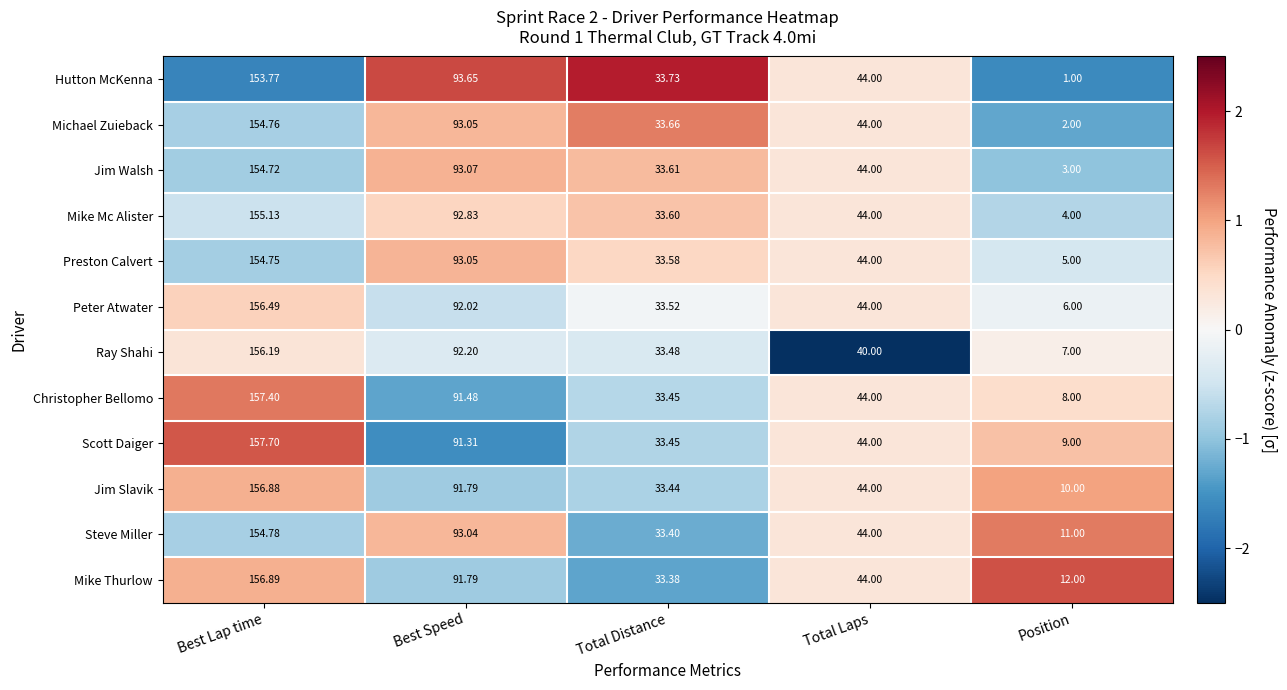

Is the value of Michael Zuieback at Best Lap time greater than the value of Mike Thurlow at Position?

Yes